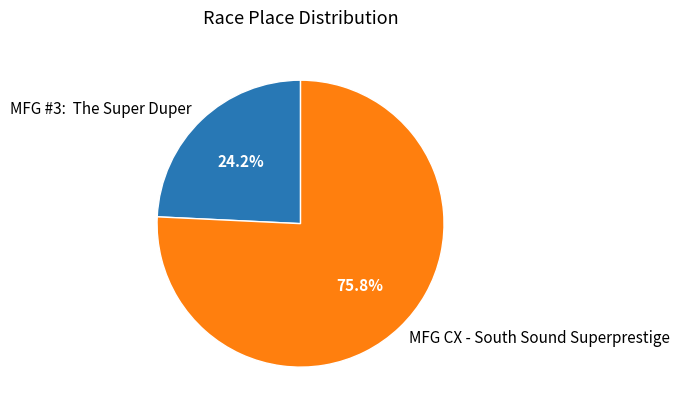

How much of the chart is everything except MFG #3: The Super Duper?

75.8%